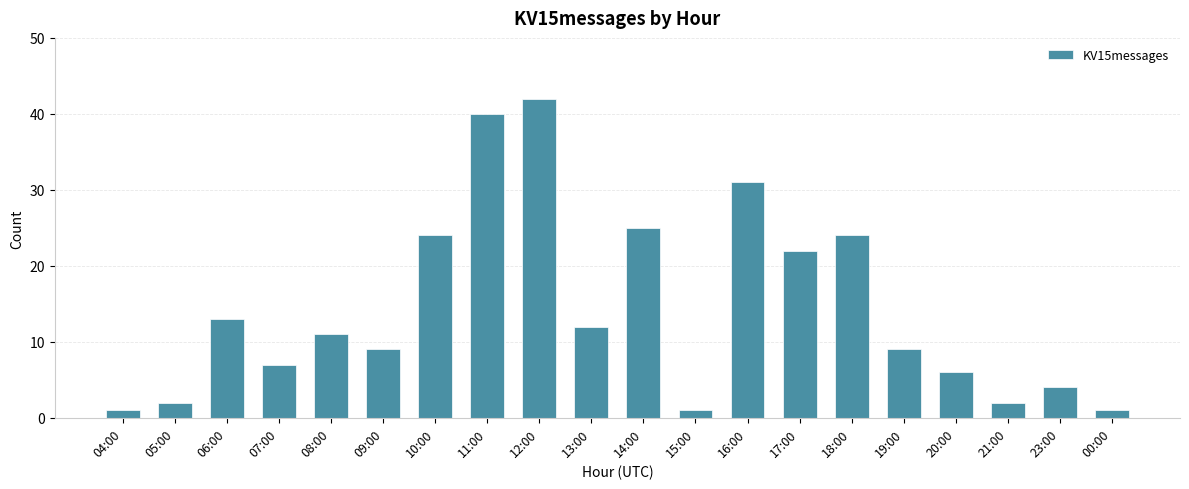

True or false: the data shows 25 at 14:00.

True